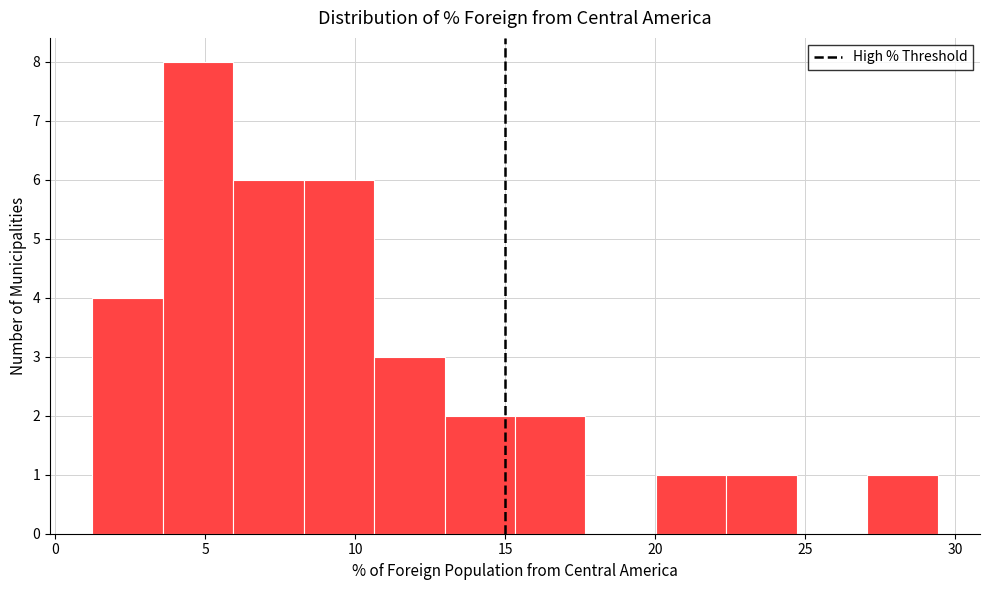

Which range on the x-axis has the tallest bar?

3.5 to 6.0